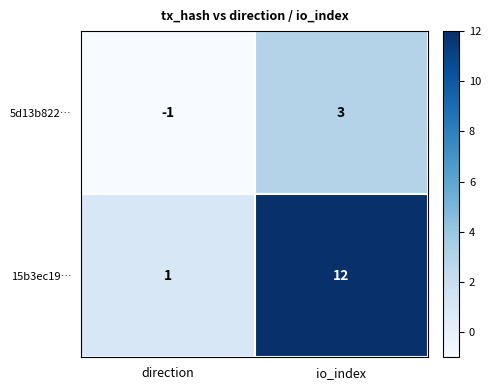

What is the difference between the highest and lowest values at io_index?

9